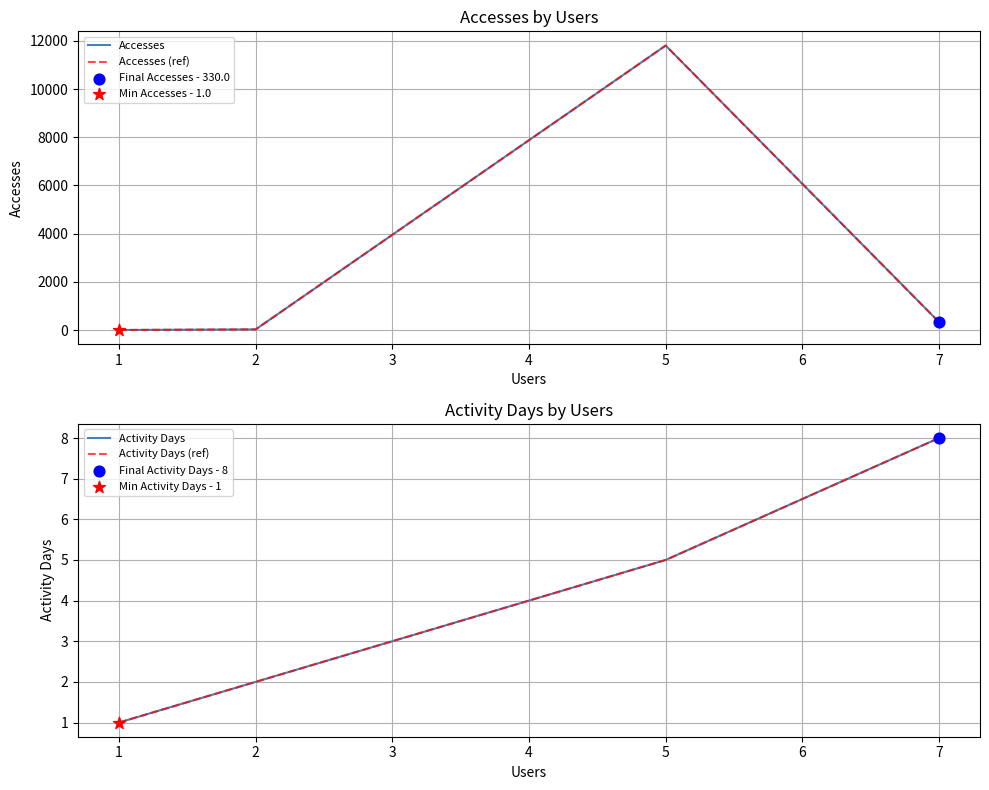

What is the total value across all series at 7?

676